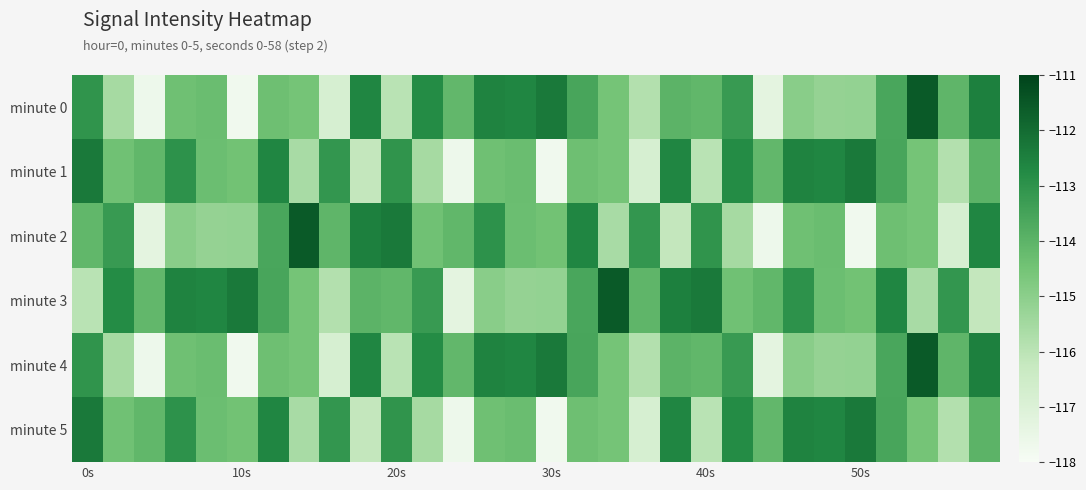

List the series in order of their peak value, lowest first.

minute 1, minute 5, minute 0, minute 2, minute 3, minute 4